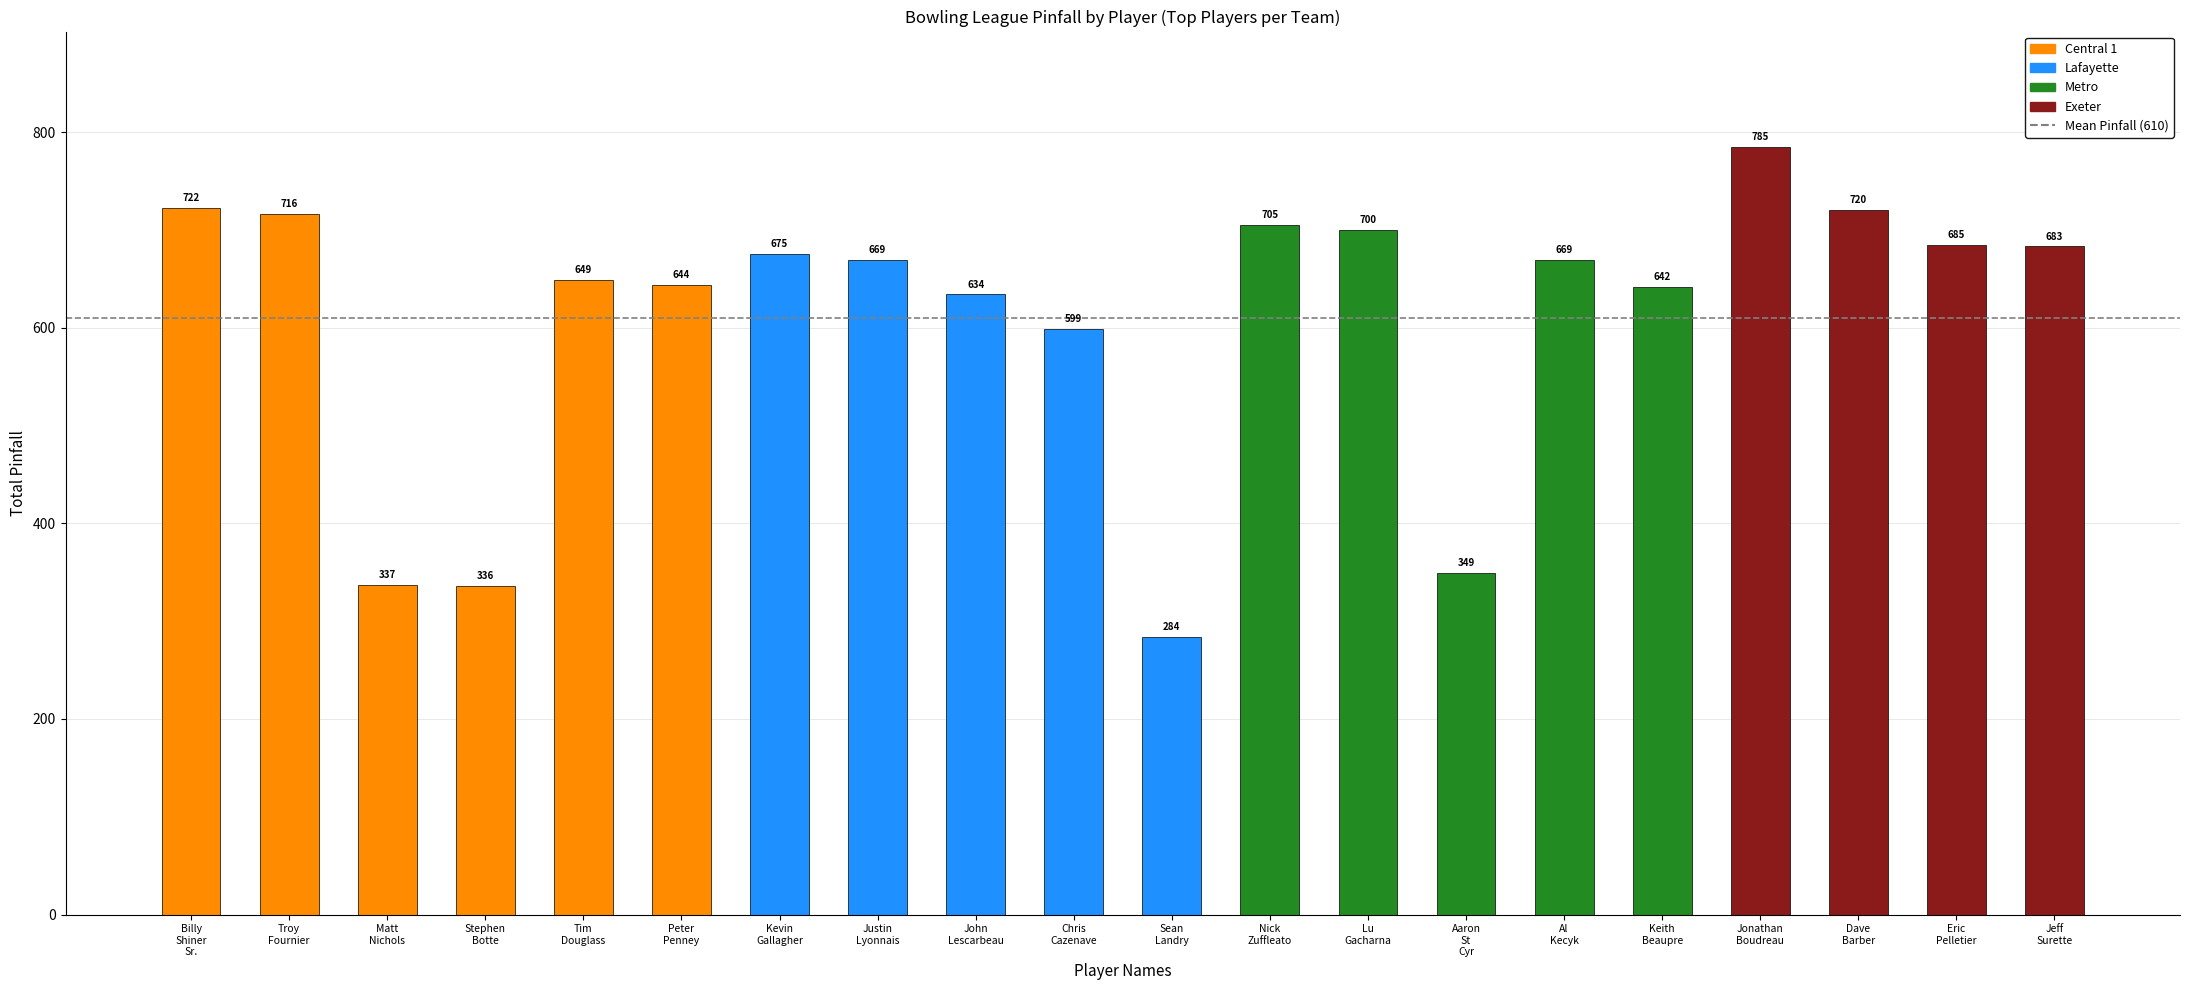

What is the value of the 5th bar from the left?

649